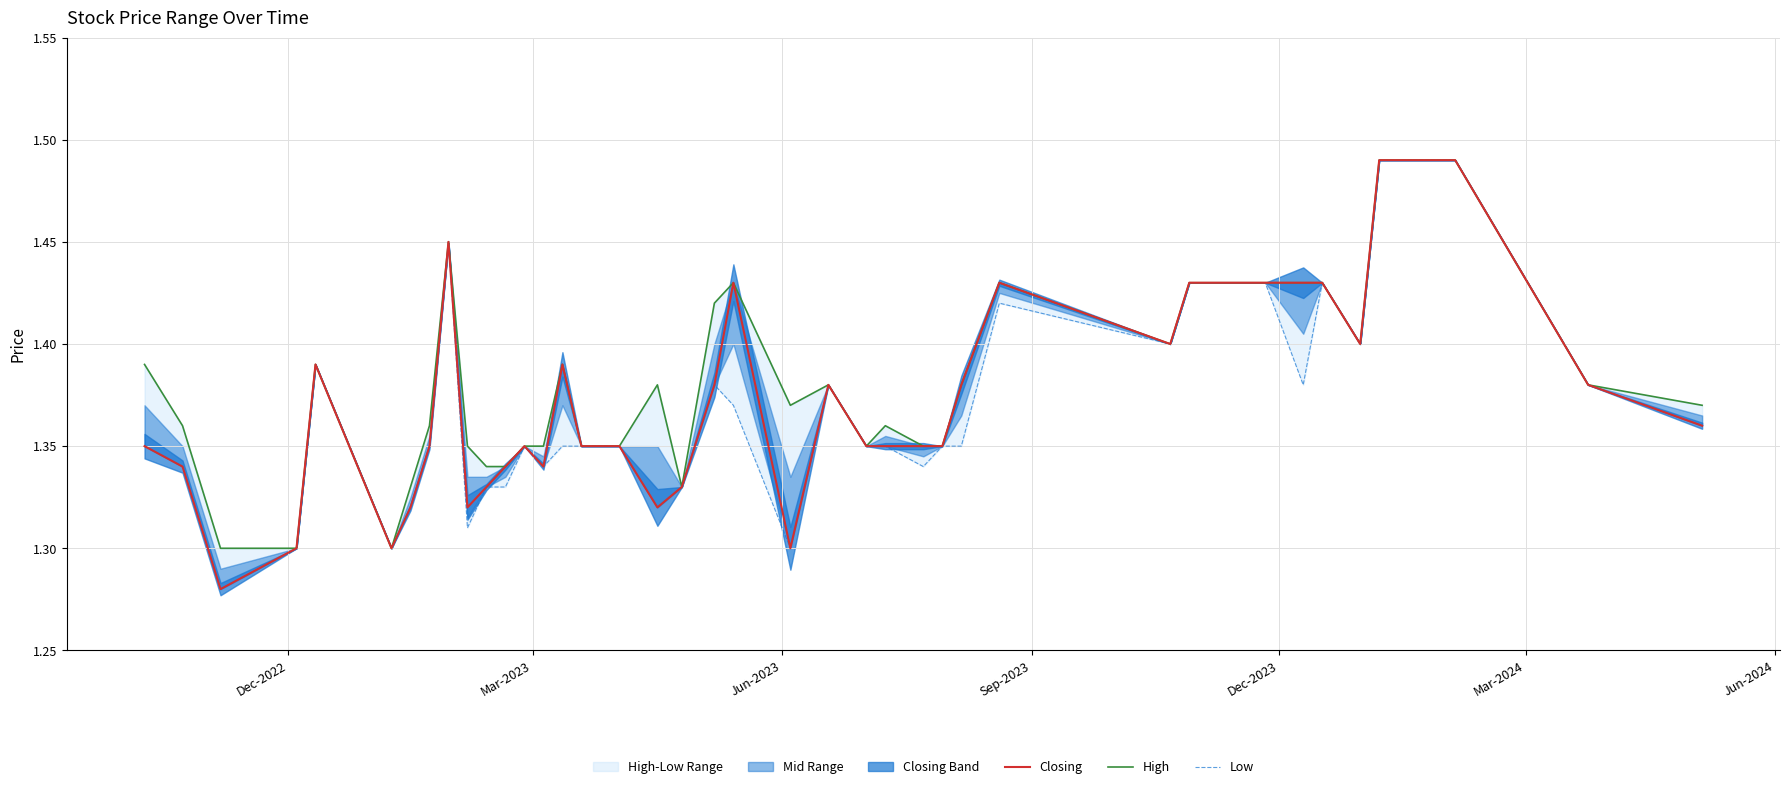

At Jun-2023, list the series in order from largest to smallest.

High, Closing, Low